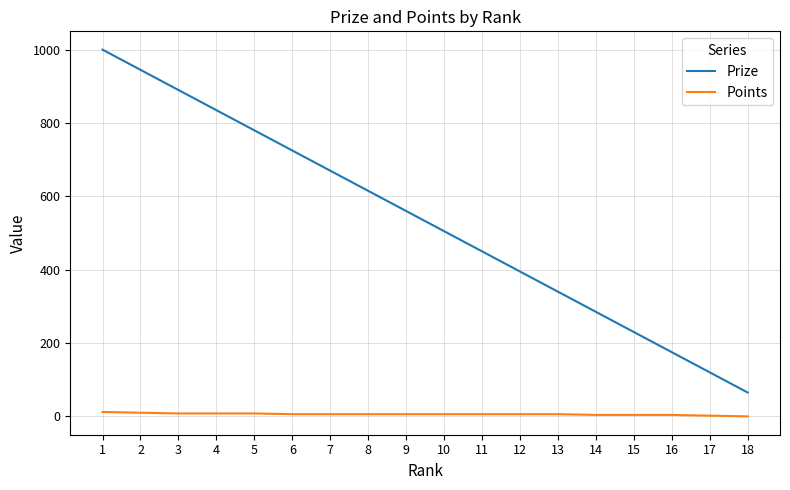

What is the difference between the Prize values at 18 and 16?

110